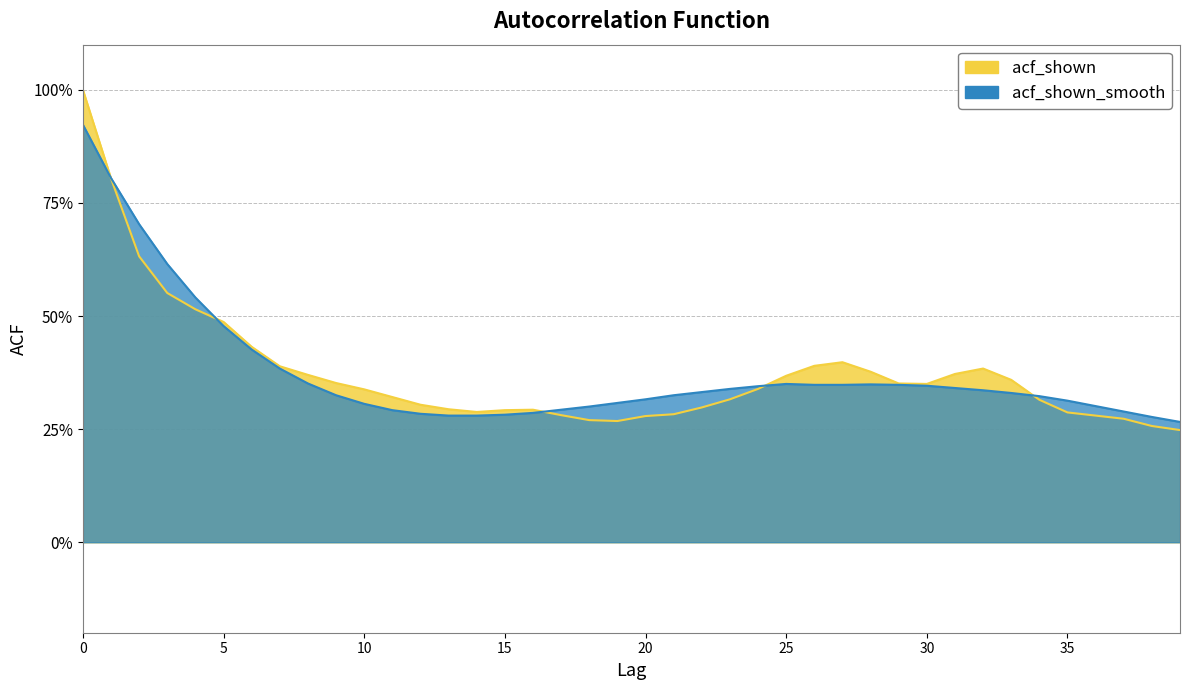

Rank the series at 7 from lowest to highest value.

acf_shown_smooth, acf_shown